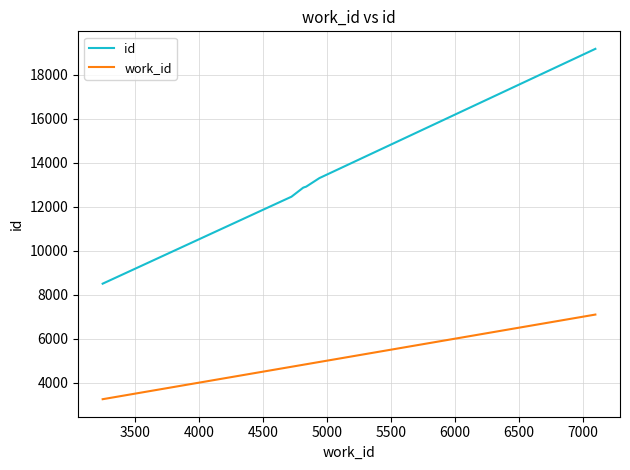

True or false: work_id and id intersect in this chart.

False